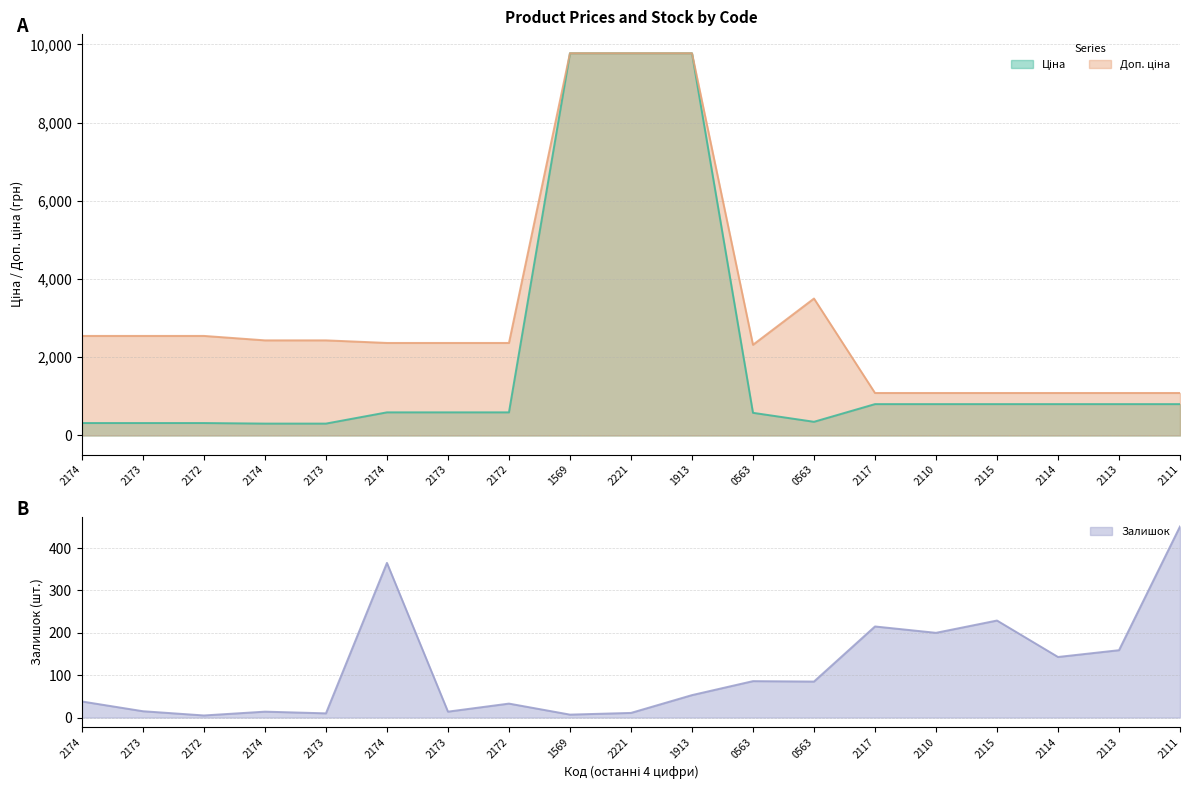

Reading left to right, extract all data points from this chart.

Ціна: 318.3	318.3	318.3	304.1	304.1	591.6	591.6	591.6	9775.5	9775.5	9775.5	579.8	350.2	802.1	802.1	802.1	802.1	802.1	802.1
Доп. ціна: 2546.4	2546.4	2546.4	2432.8	2432.8	2366.5	2366.5	2366.5	9775.5	9775.5	9775.5	2319.2	3502.5	1087.0	1087.0	1087.0	1087.0	1087.0	1087.0
Залишок: 38.0	15.0	5.0	14.0	10.0	365.0	14.0	33.0	7.0	11.0	53.0	86.0	85.0	215.0	200.0	229.0	143.0	159.0	451.0